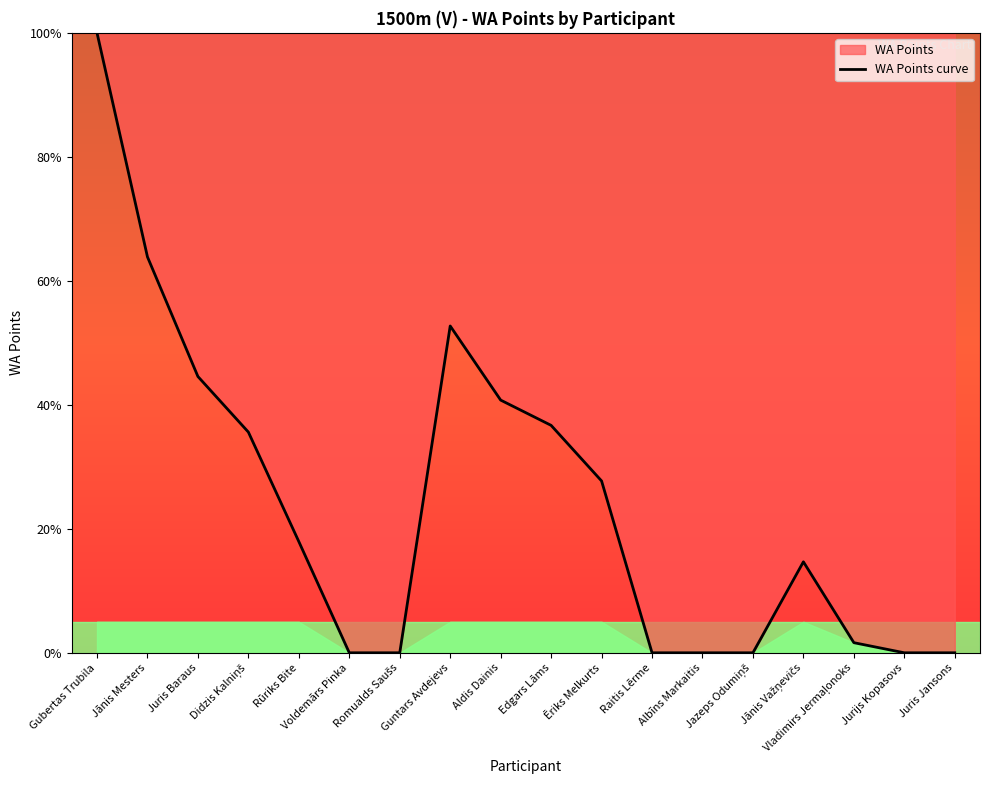

What position from the right is Vladimirs Jermaļonoks?

3